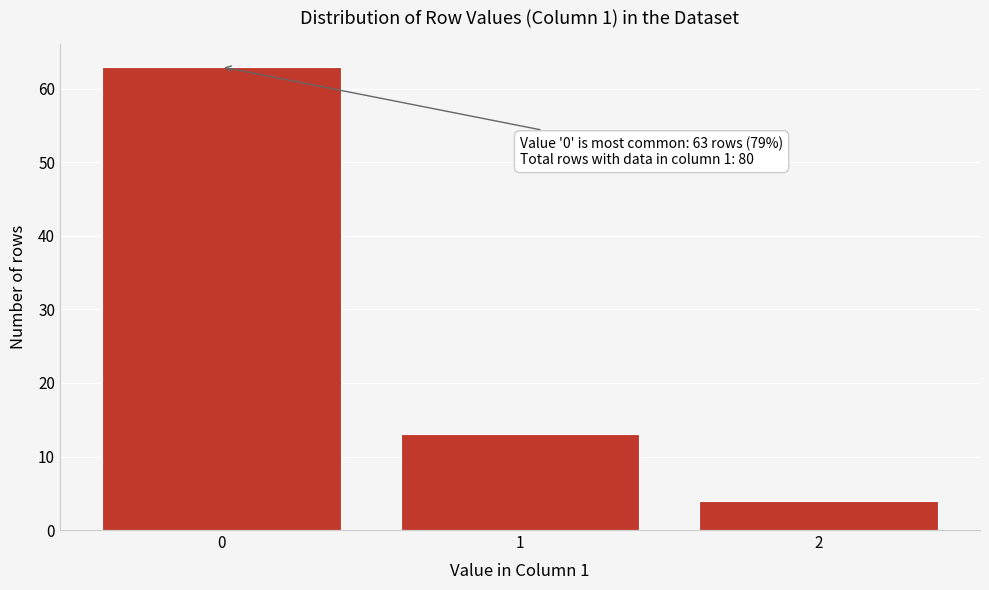

Reading left to right, transcribe all the data shown in this chart.

63	13	4